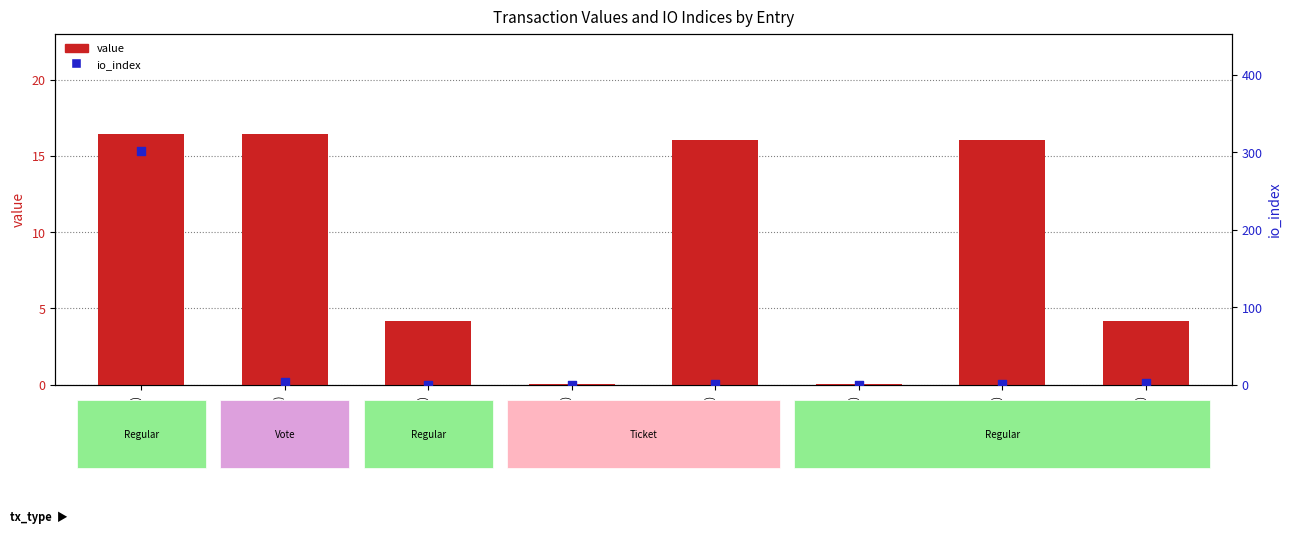

Which series has the largest total across all categories?

io_index